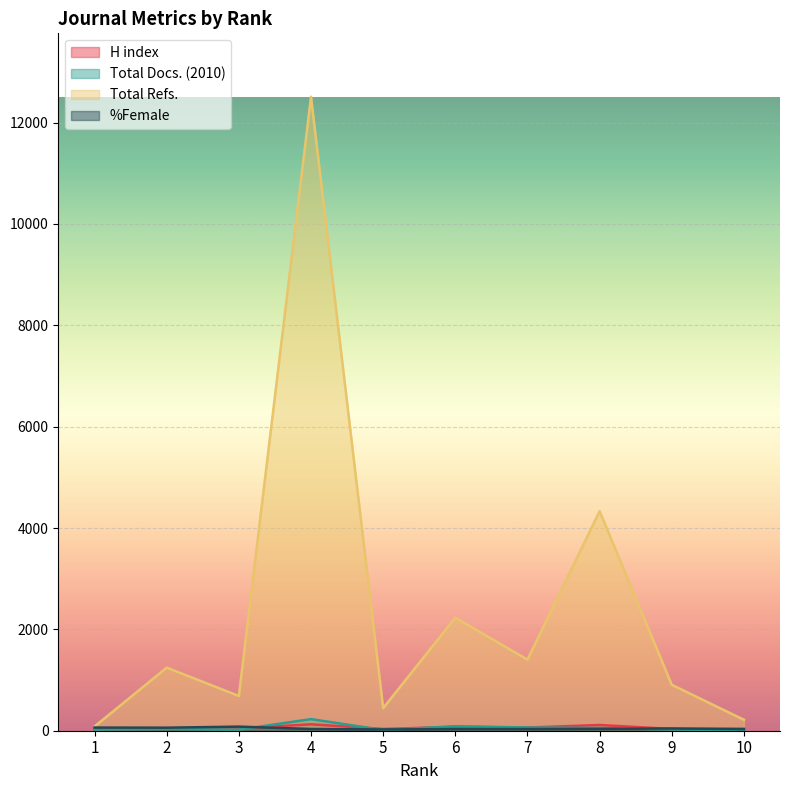

What is the total value across all series at 1?

186.7